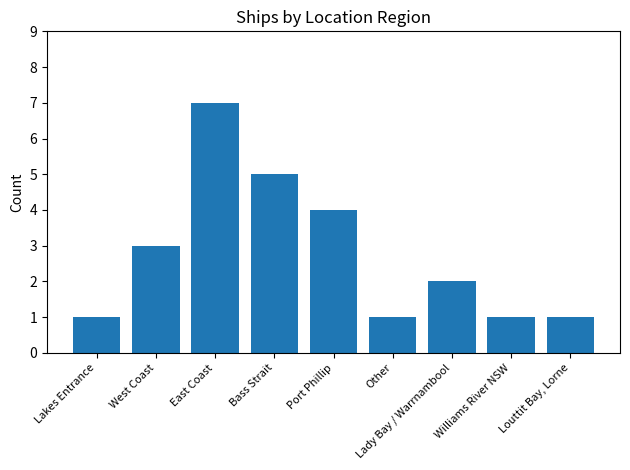

What is the label of the 1st bar from the left?

Lakes Entrance